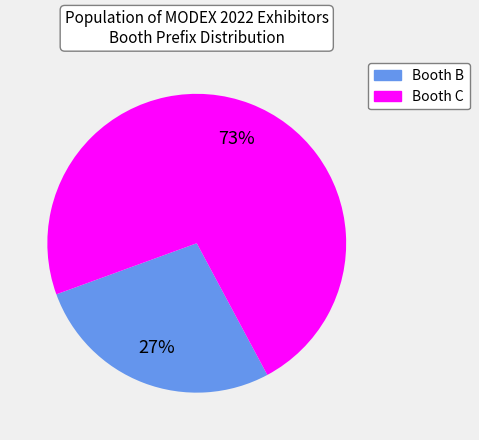

To the nearest percent, what is the average slice percentage?

50%